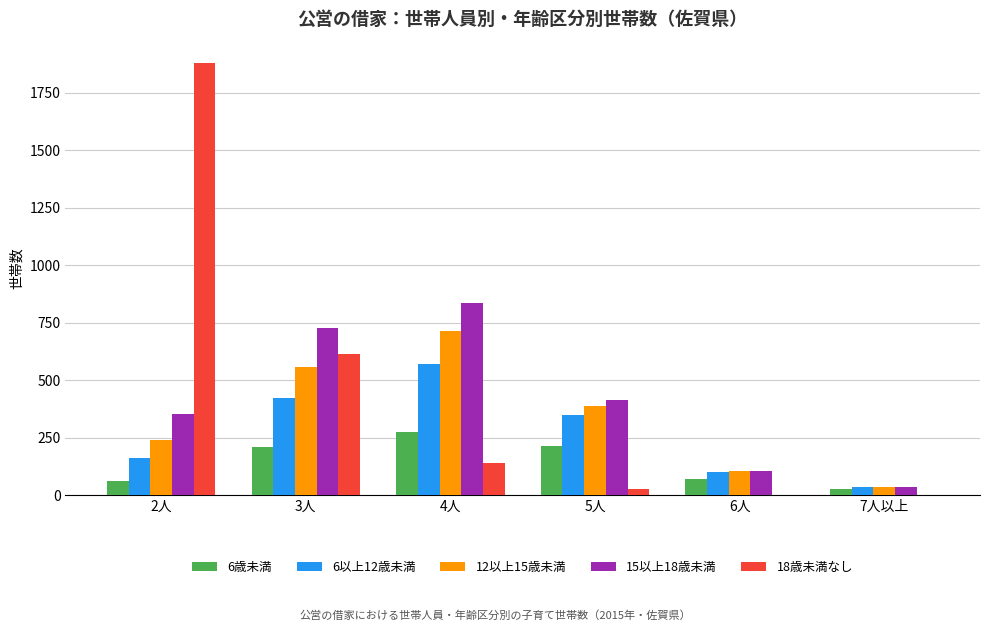

Is the value of 12以上15歳未満 at 2人 greater than the value of 18歳未満なし at 5人?

Yes